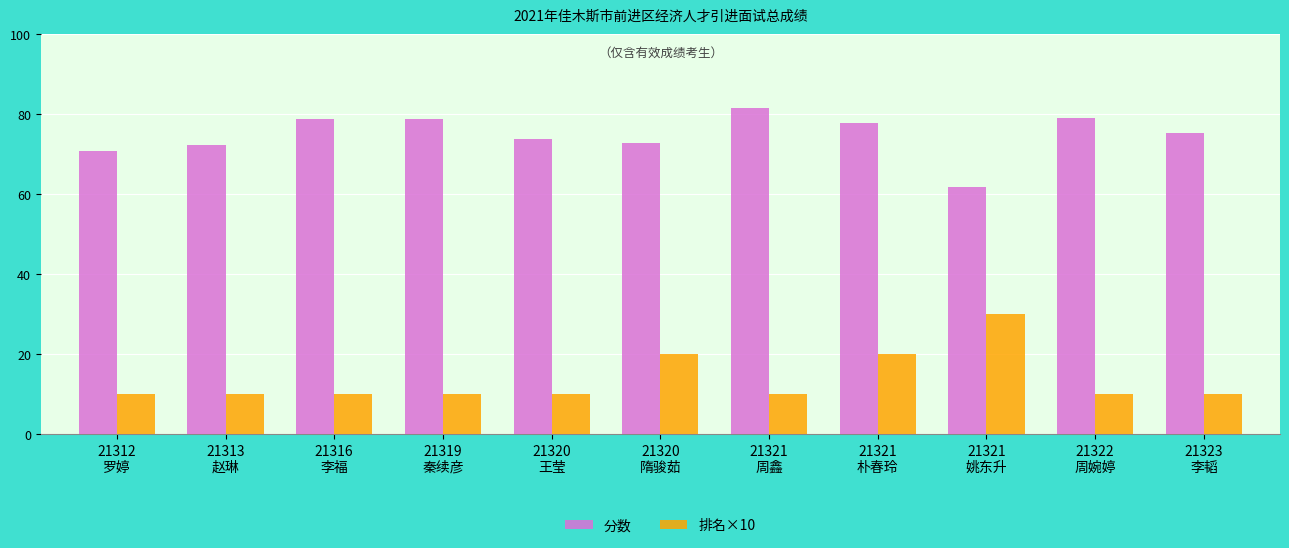

What are all the series names shown in the legend?

分数, 排名×10